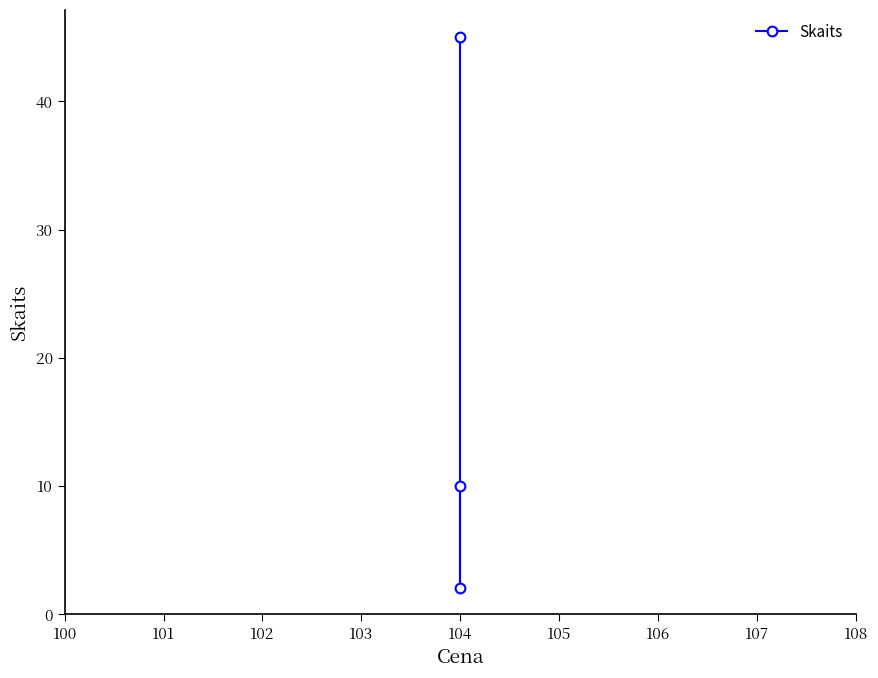

What is the value of the 3rd point from the left?

10